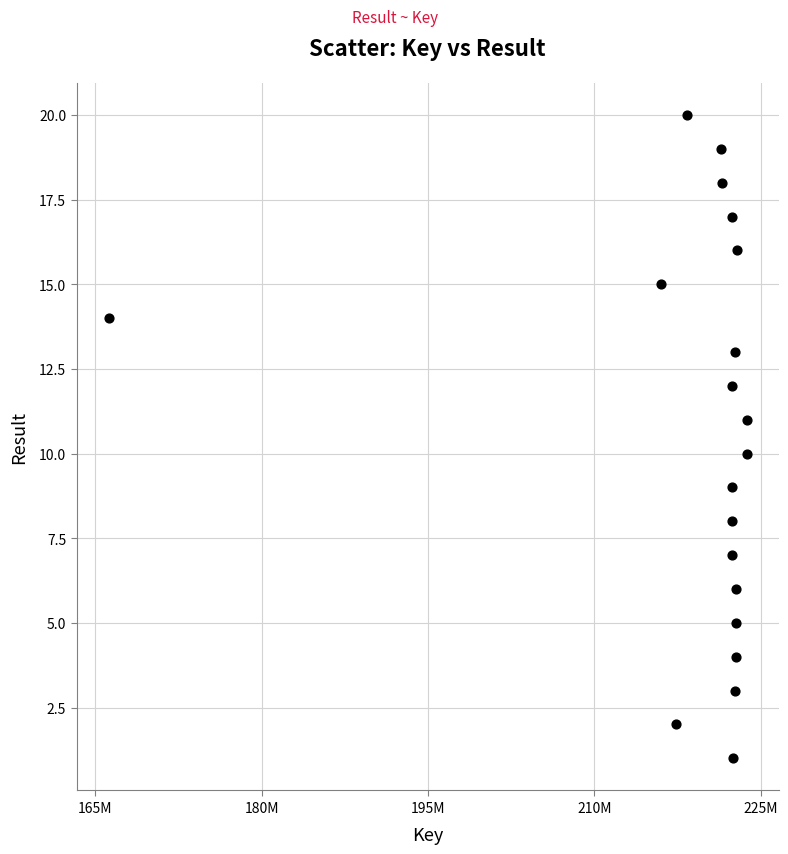

What is the range of X values (max minus min)?

57567094